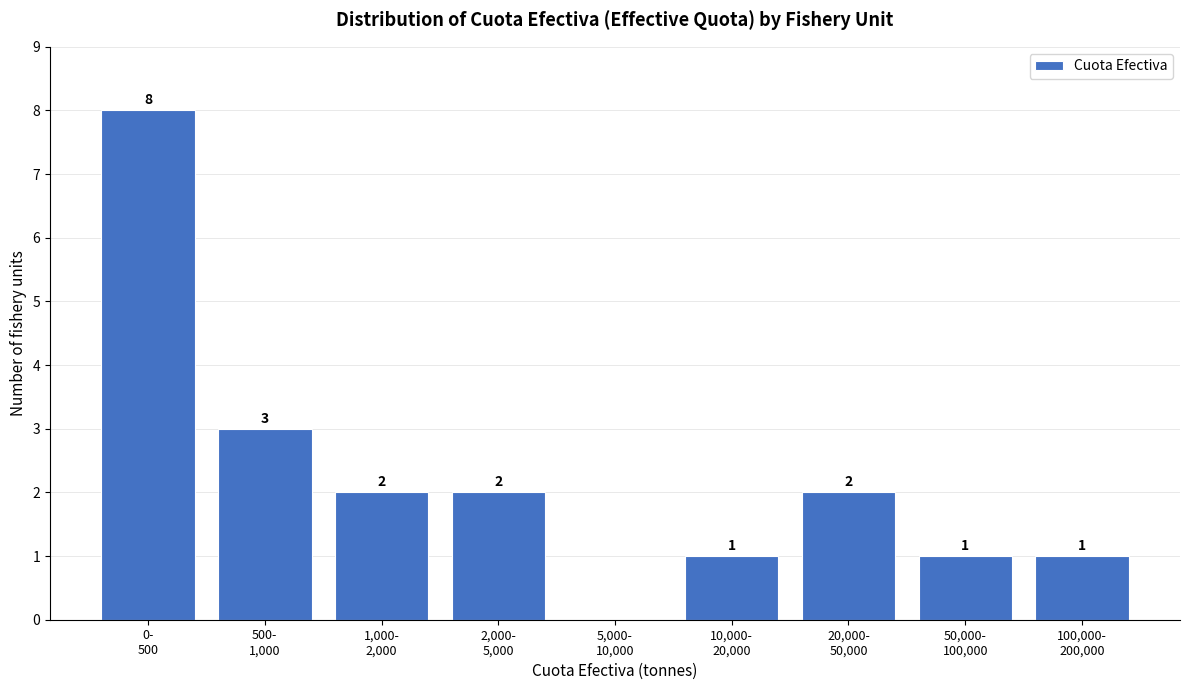

What is the greatest value displayed?

8